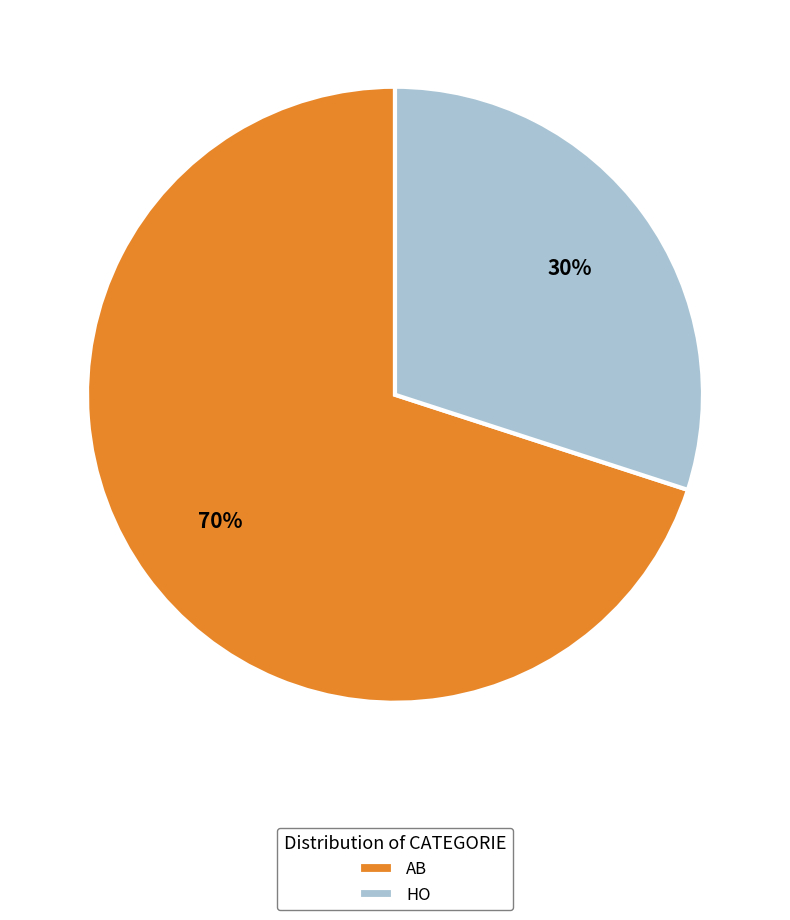

Approximately how many times larger is the value at HO compared to AB?

0.4